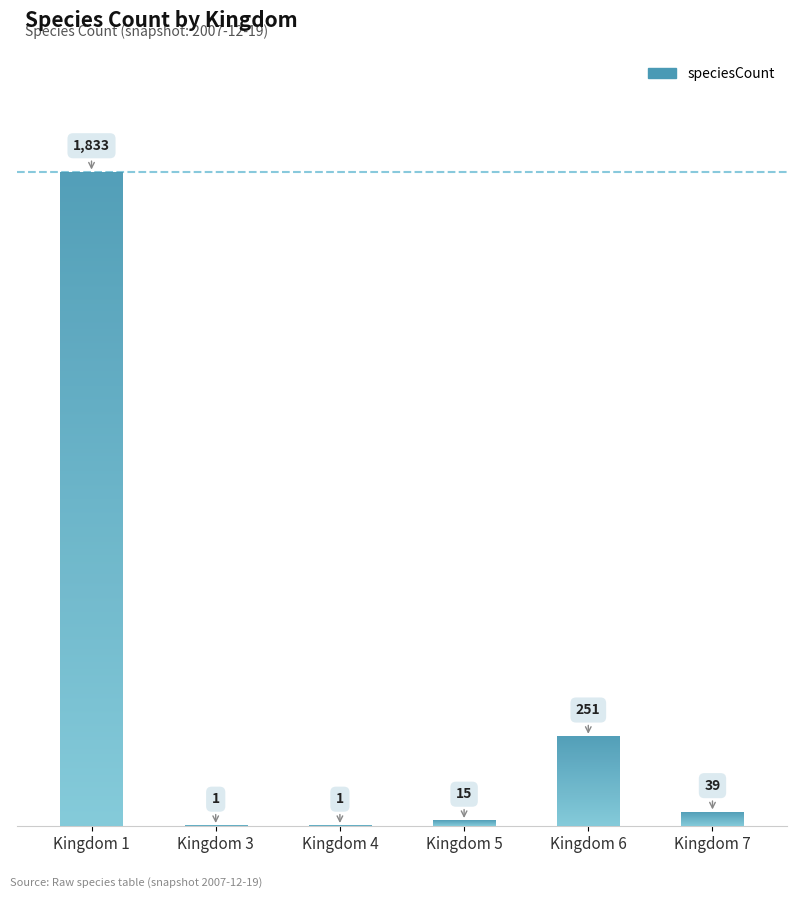

What is the difference between the second highest and second lowest values?

250